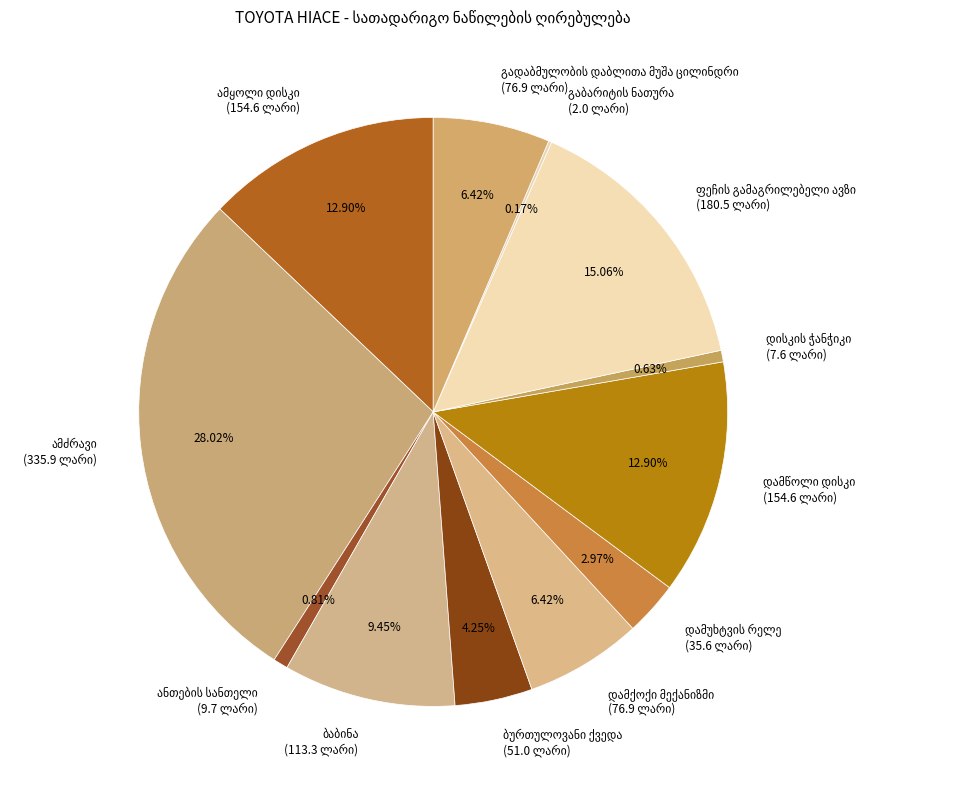

Is there any slice that represents more than half of the pie?

No